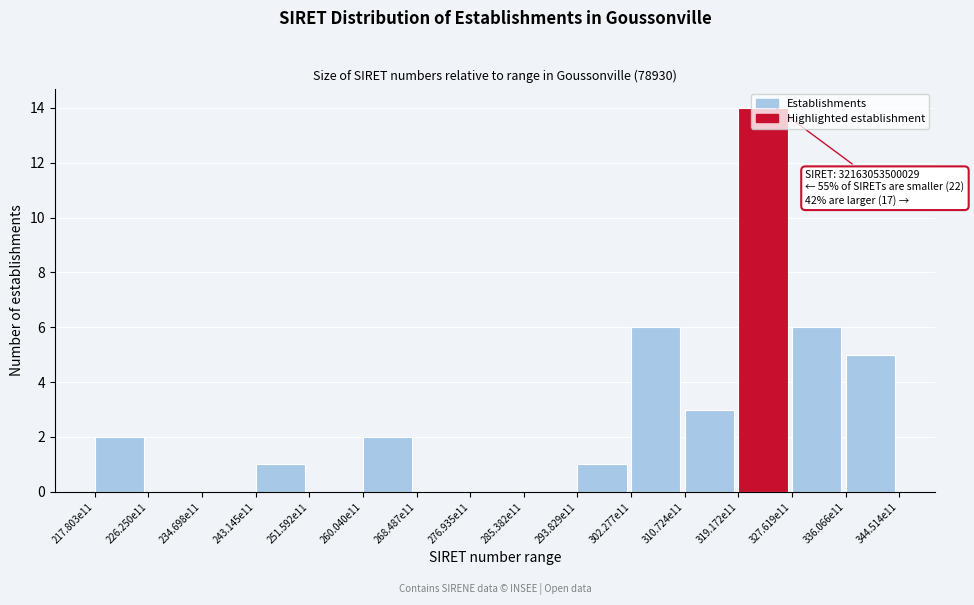

What is the ratio of the value at 293.829e11 to the value at 310.724e11?

0.3